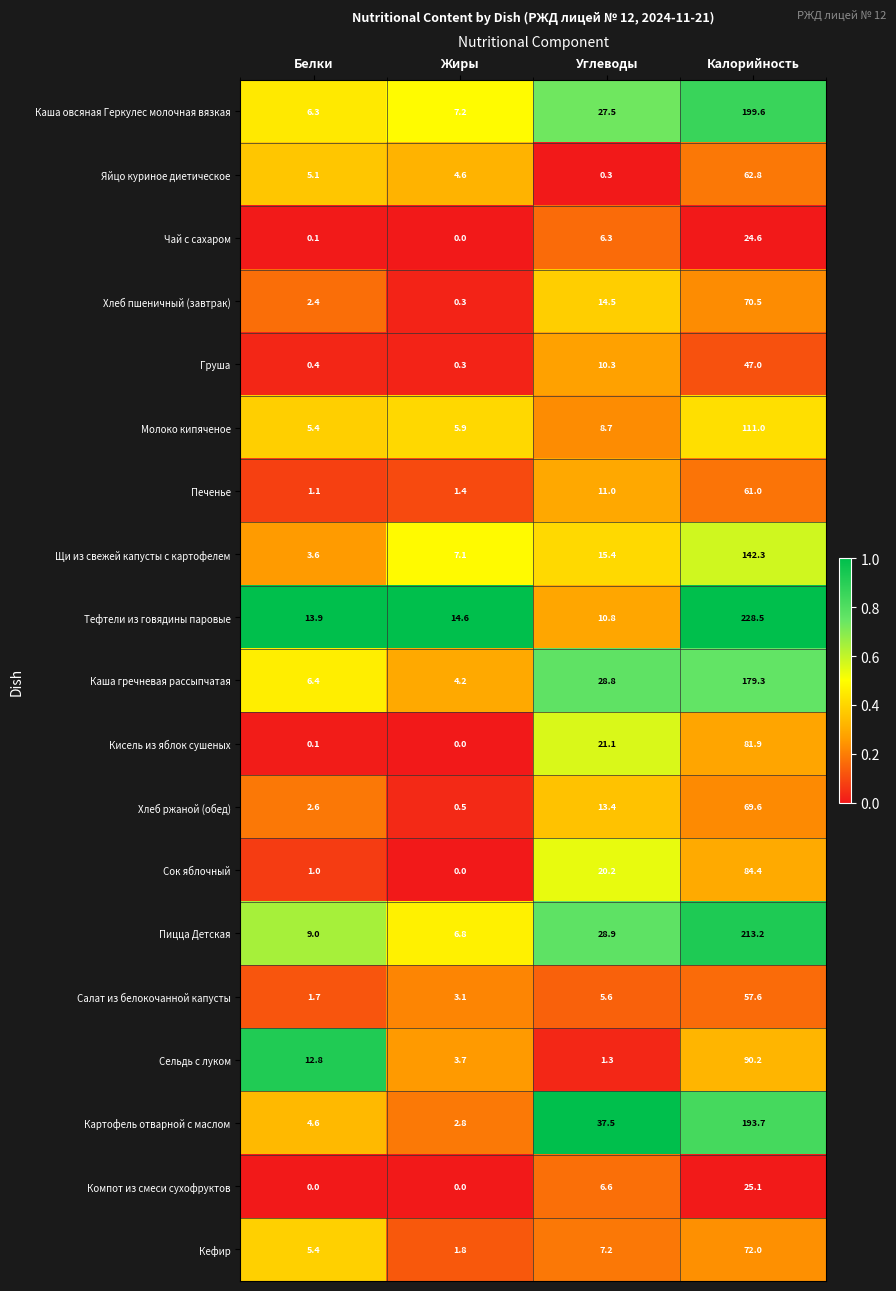

At Углеводы, list the series in order from smallest to largest.

Яйцо куриное диетическое, Сельдь с луком, Салат из белокочанной капусты, Чай с сахаром, Компот из смеси сухофруктов, Кефир, Молоко кипяченое, Груша, Тефтели из говядины паровые, Печенье, Хлеб ржаной (обед), Хлеб пшеничный (завтрак), Щи из свежей капусты с картофелем, Сок яблочный, Кисель из яблок сушеных, Каша овсяная Геркулес молочная вязкая, Каша гречневая рассыпчатая, Пицца Детская, Картофель отварной с маслом